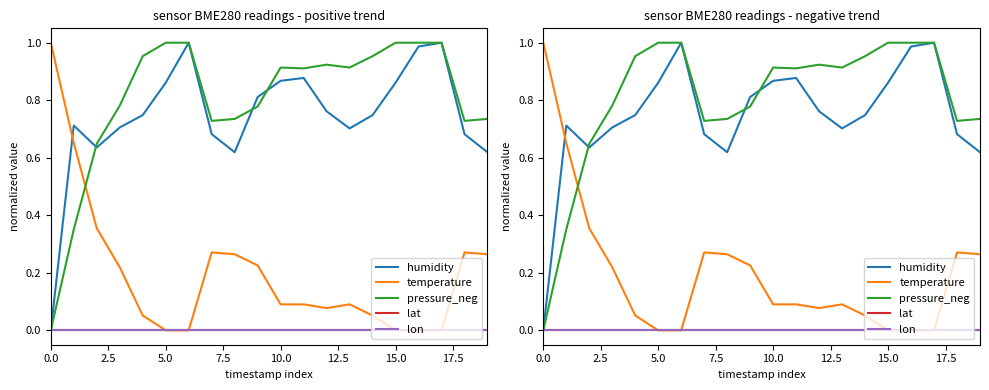

What is the label of the 1st point from the right?

19